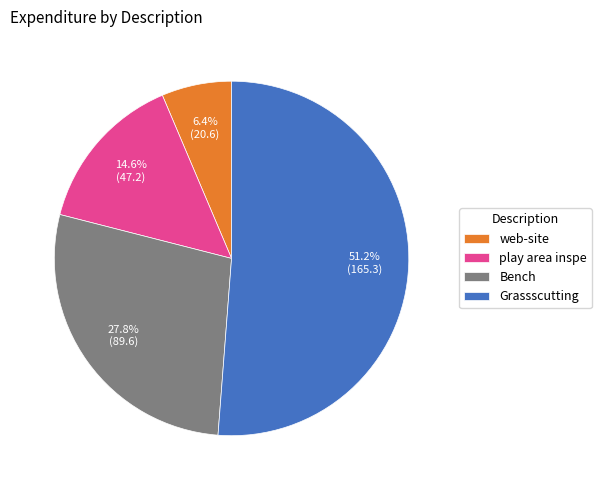

Is it true that Grassscutting is 40% of the pie?

False